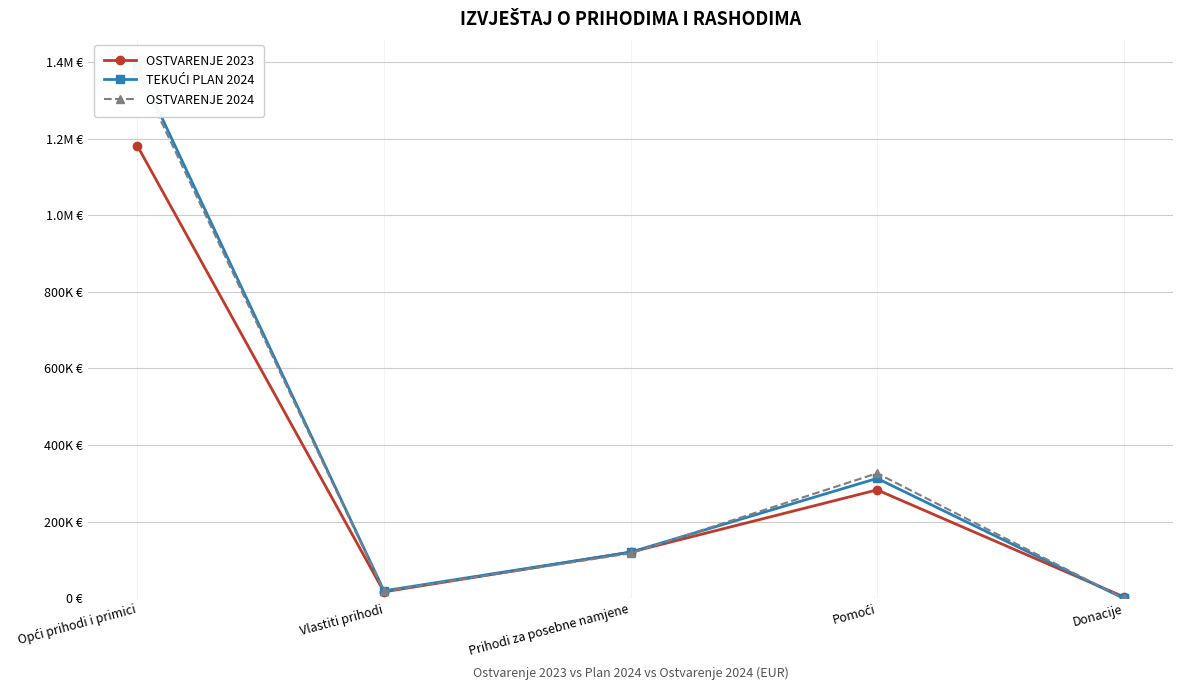

How many values in OSTVARENJE 2024 are above zero?

4